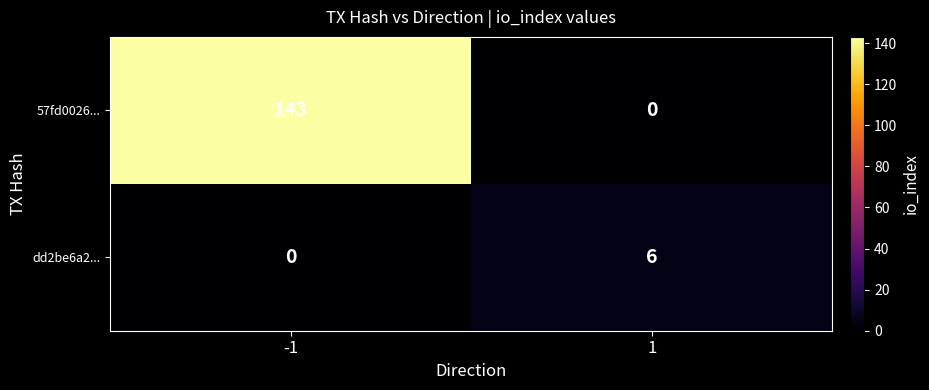

What is the sum of the dd2be6a2... values at 1 and -1?

6